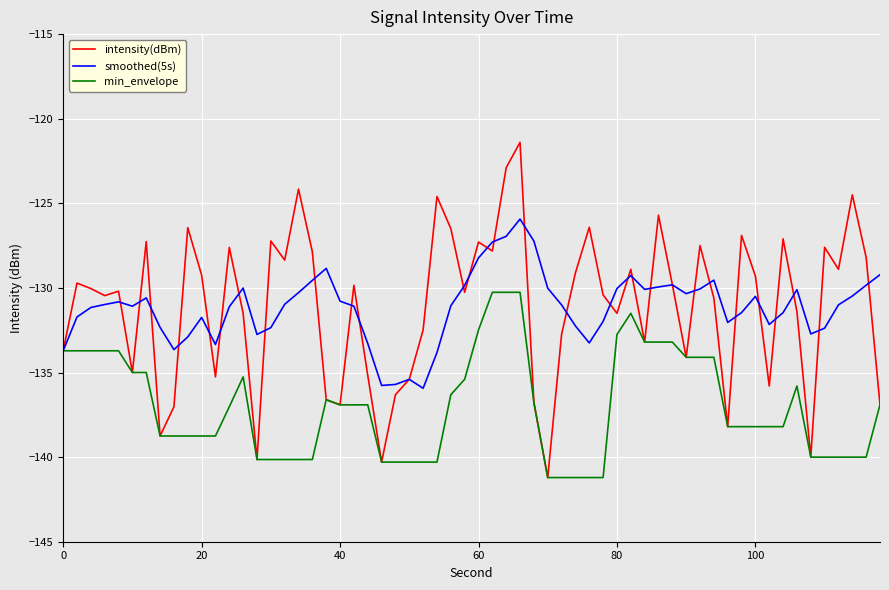

What is the highest value of the smoothed(5s) series?

-125.9